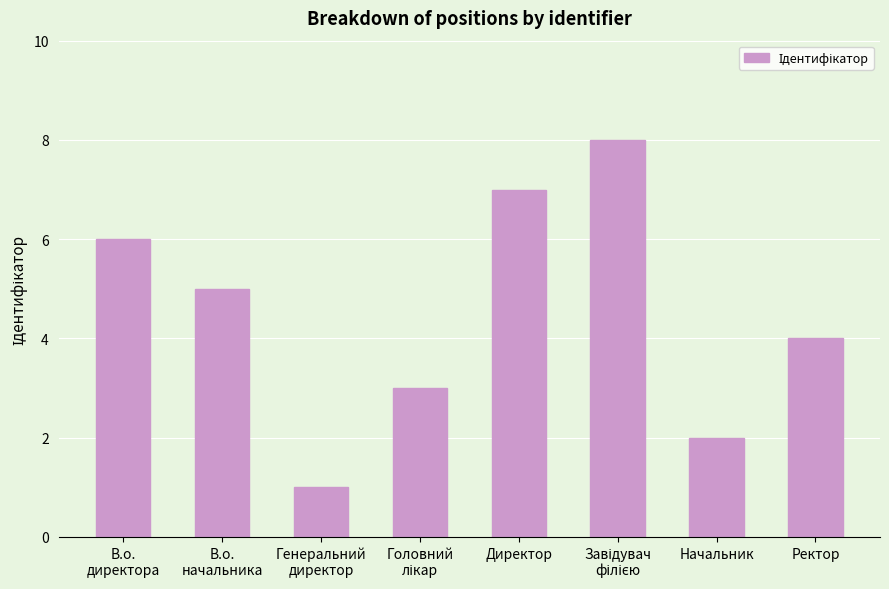

Reading left to right, extract all data points from this chart.

6	5	1	3	7	8	2	4